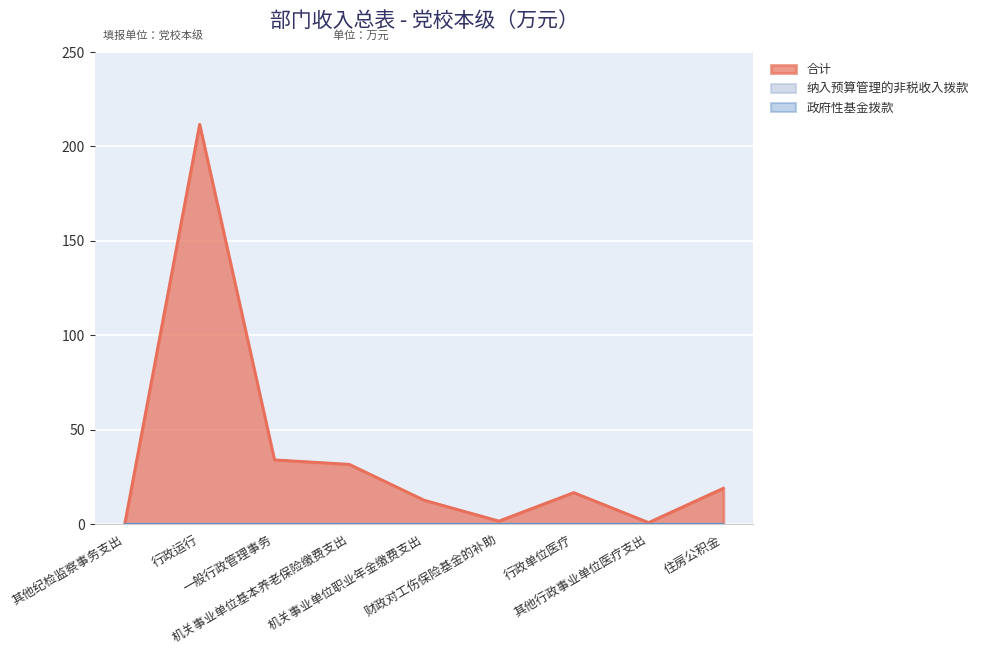

The value of 合计 at 机关事业单位职业年金缴费支出 is 20.0. True or false?

False